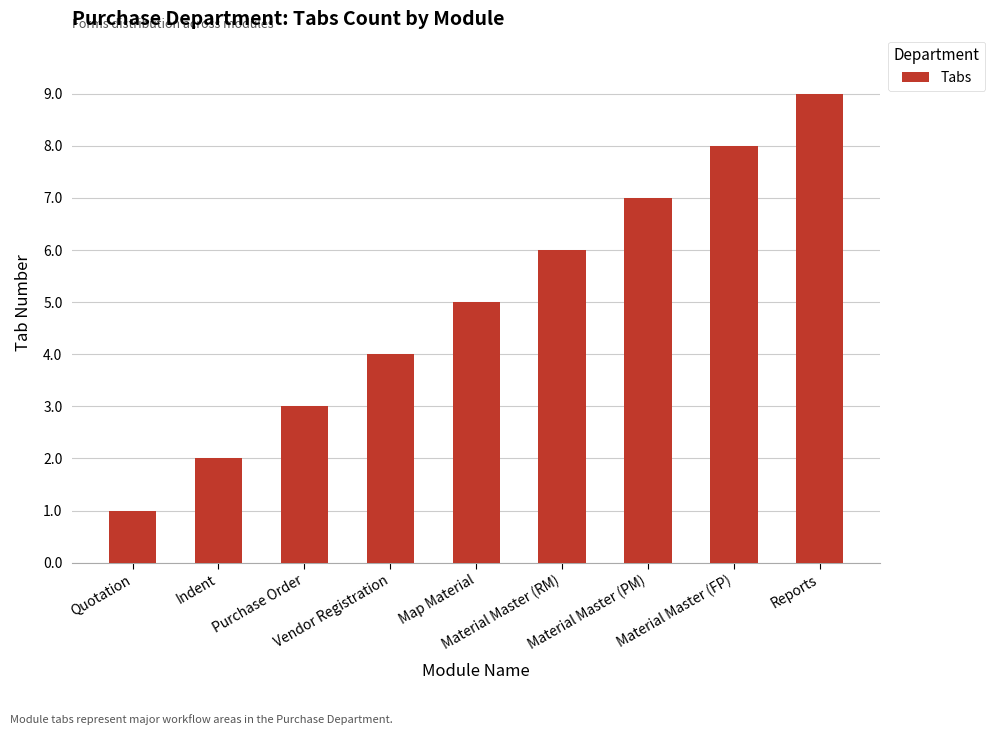

List the labels in order of value, largest first.

Reports, Material Master (FP), Material Master (PM), Material Master (RM), Map Material, Vendor Registration, Purchase Order, Indent, Quotation